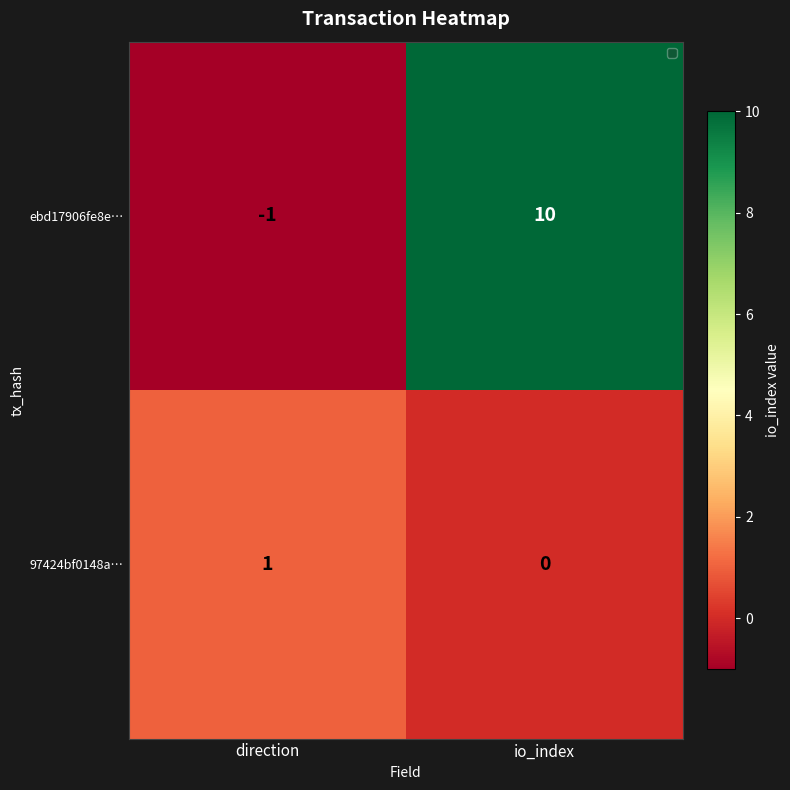

At which label is 97424bf0148a… closest to 0?

io_index